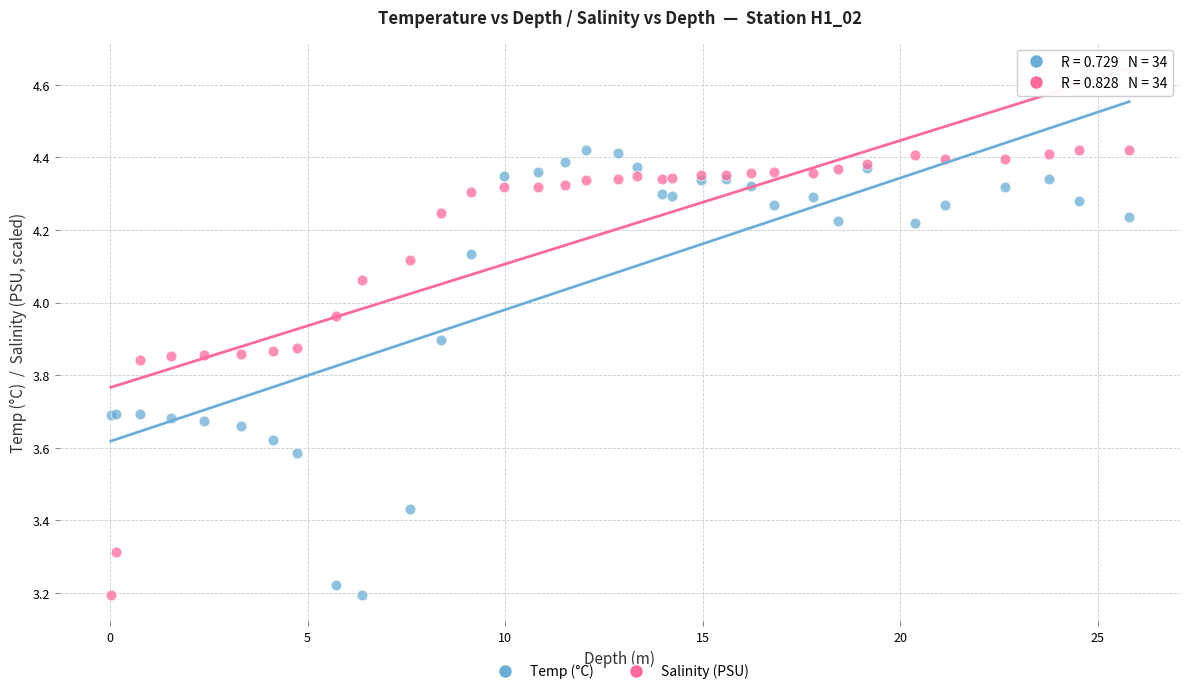

What is the X range (max minus min) for the scatter plot?

25.8